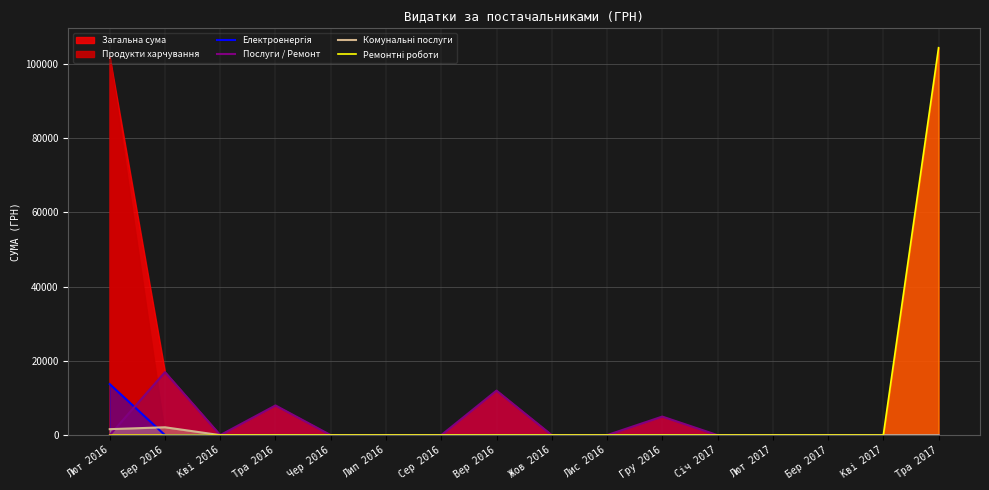

Is the value of Комунальні послуги at Лют 2016 greater than the value of Ремонтні роботи at Чер 2016?

Yes